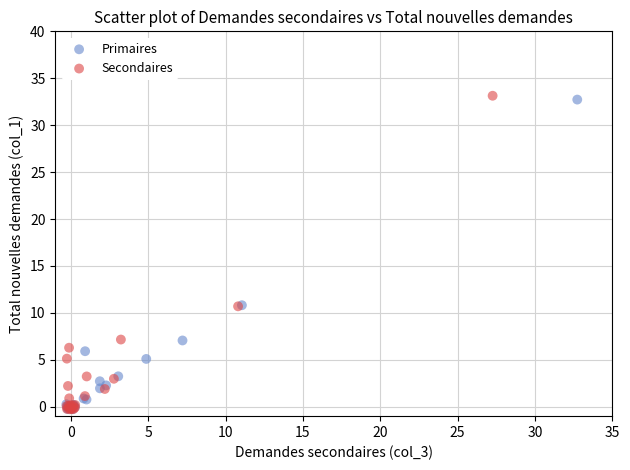

Which series has the widest spread of Y values?

Secondaires